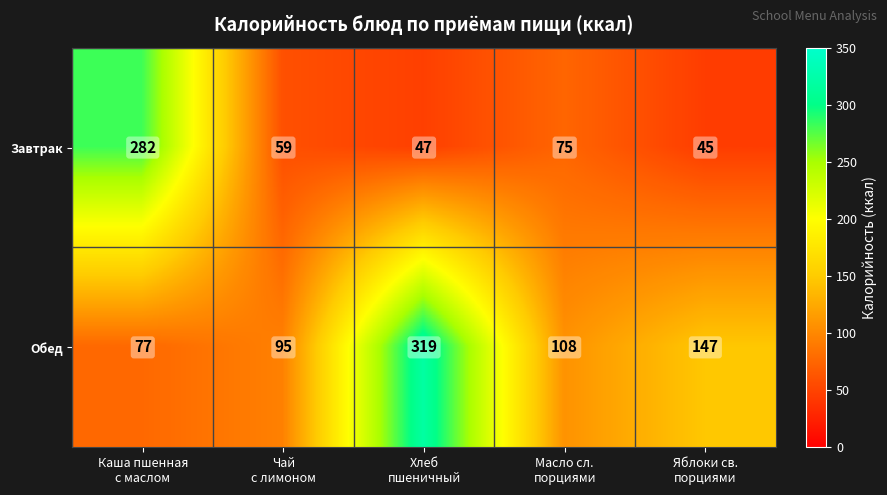

Which series has the largest total across all categories?

Обед